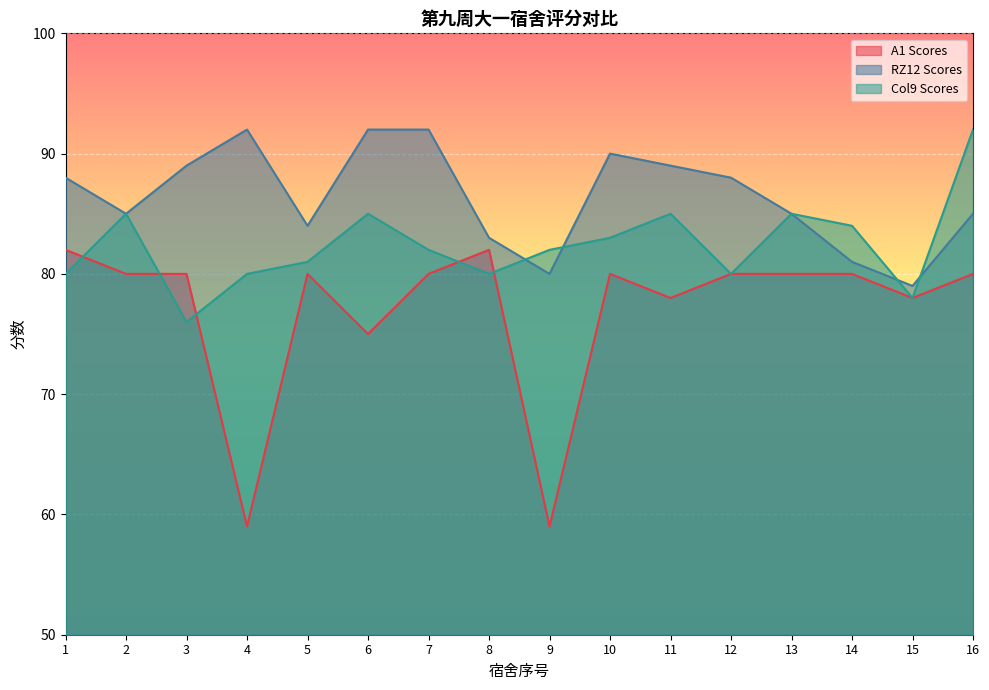

At which category is the sum across all series the highest?

16